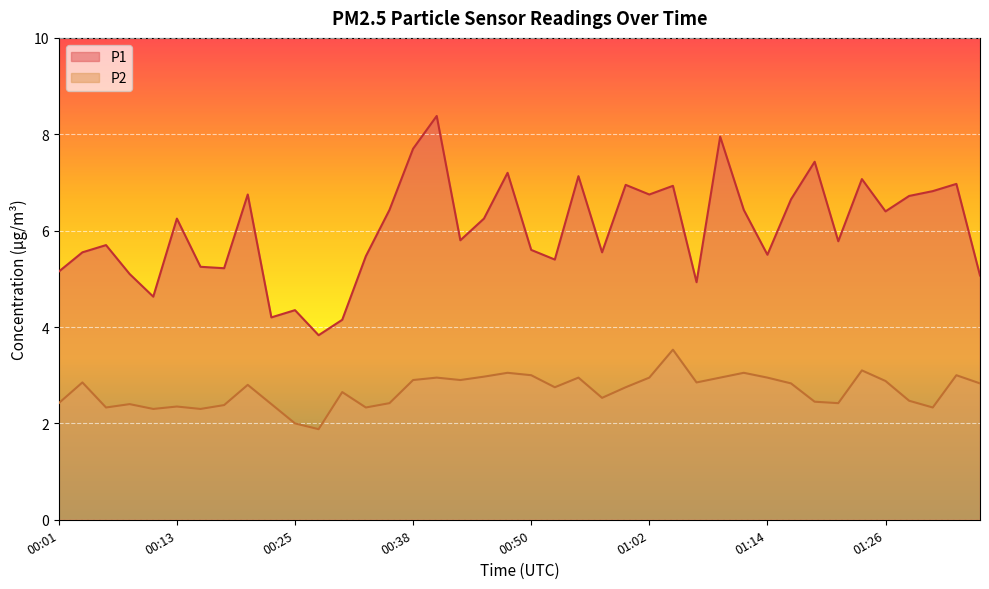

What is the label of the 3rd point from the right?

01:31